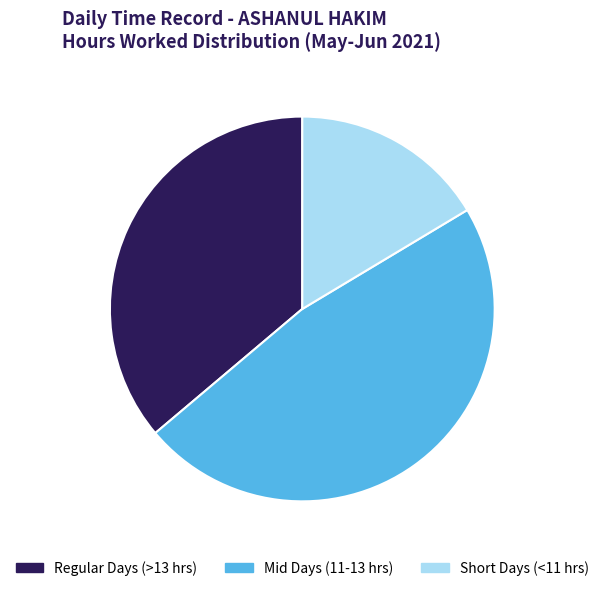

Which slice is the smallest?

Short Days (<11 hrs)